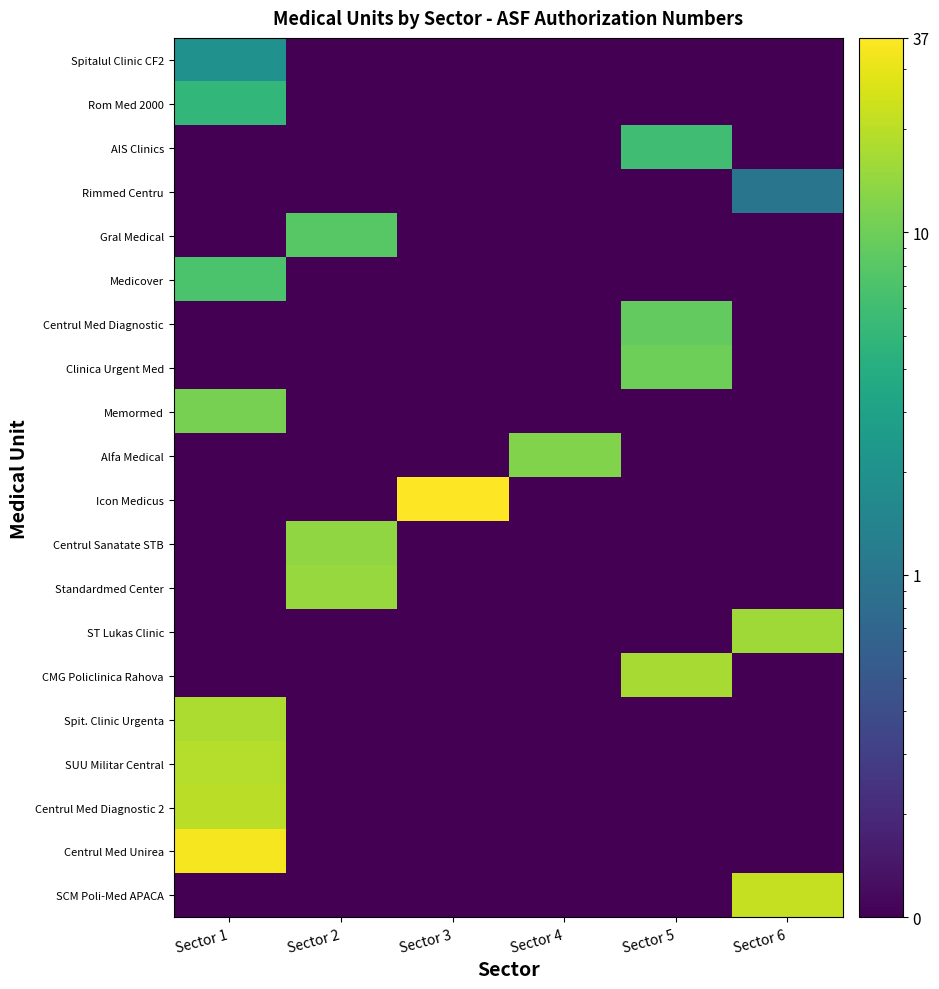

Reading left to right, extract all data points from this chart.

Spitalul Clinic CF2: Sector 1=2.0	Sector 2=0.1	Sector 3=0.1	Sector 4=0.1	Sector 5=0.1	Sector 6=0.1
Rom Med 2000: Sector 1=5.0	Sector 2=0.1	Sector 3=0.1	Sector 4=0.1	Sector 5=0.1	Sector 6=0.1
AIS Clinics: Sector 1=0.1	Sector 2=0.1	Sector 3=0.1	Sector 4=0.1	Sector 5=6.0	Sector 6=0.1
Rimmed Centru: Sector 1=0.1	Sector 2=0.1	Sector 3=0.1	Sector 4=0.1	Sector 5=0.1	Sector 6=1.0
Gral Medical: Sector 1=0.1	Sector 2=8.0	Sector 3=0.1	Sector 4=0.1	Sector 5=0.1	Sector 6=0.1
Medicover: Sector 1=7.0	Sector 2=0.1	Sector 3=0.1	Sector 4=0.1	Sector 5=0.1	Sector 6=0.1
Centrul Med Diagnostic: Sector 1=0.1	Sector 2=0.1	Sector 3=0.1	Sector 4=0.1	Sector 5=9.0	Sector 6=0.1
Clinica Urgent Med: Sector 1=0.1	Sector 2=0.1	Sector 3=0.1	Sector 4=0.1	Sector 5=10.0	Sector 6=0.1
Memormed: Sector 1=11.0	Sector 2=0.1	Sector 3=0.1	Sector 4=0.1	Sector 5=0.1	Sector 6=0.1
Alfa Medical: Sector 1=0.1	Sector 2=0.1	Sector 3=0.1	Sector 4=12.0	Sector 5=0.1	Sector 6=0.1
Icon Medicus: Sector 1=0.1	Sector 2=0.1	Sector 3=37.0	Sector 4=0.1	Sector 5=0.1	Sector 6=0.1
Centrul Sanatate STB: Sector 1=0.1	Sector 2=14.0	Sector 3=0.1	Sector 4=0.1	Sector 5=0.1	Sector 6=0.1
Standardmed Center: Sector 1=0.1	Sector 2=15.0	Sector 3=0.1	Sector 4=0.1	Sector 5=0.1	Sector 6=0.1
ST Lukas Clinic: Sector 1=0.1	Sector 2=0.1	Sector 3=0.1	Sector 4=0.1	Sector 5=0.1	Sector 6=16.0
CMG Policlinica Rahova: Sector 1=0.1	Sector 2=0.1	Sector 3=0.1	Sector 4=0.1	Sector 5=17.0	Sector 6=0.1
Spit. Clinic Urgenta: Sector 1=18.0	Sector 2=0.1	Sector 3=0.1	Sector 4=0.1	Sector 5=0.1	Sector 6=0.1
SUU Militar Central: Sector 1=19.0	Sector 2=0.1	Sector 3=0.1	Sector 4=0.1	Sector 5=0.1	Sector 6=0.1
Centrul Med Diagnostic 2: Sector 1=20.0	Sector 2=0.1	Sector 3=0.1	Sector 4=0.1	Sector 5=0.1	Sector 6=0.1
Centrul Med Unirea: Sector 1=34.0	Sector 2=0.1	Sector 3=0.1	Sector 4=0.1	Sector 5=0.1	Sector 6=0.1
SCM Poli-Med APACA: Sector 1=0.1	Sector 2=0.1	Sector 3=0.1	Sector 4=0.1	Sector 5=0.1	Sector 6=22.0